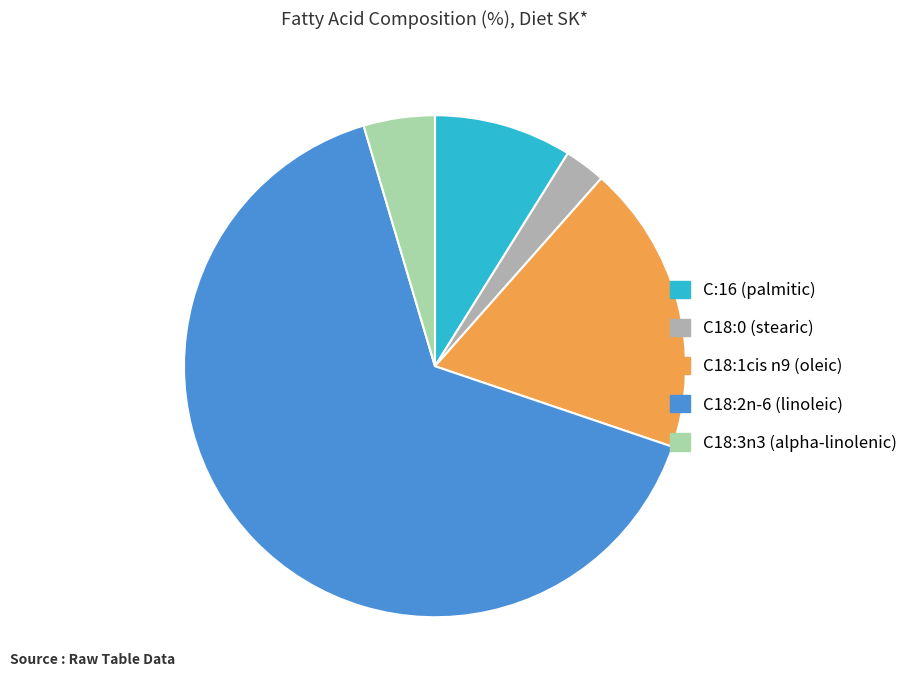

The C:16 (palmitic) slice represents 1% of the pie. True or false?

False